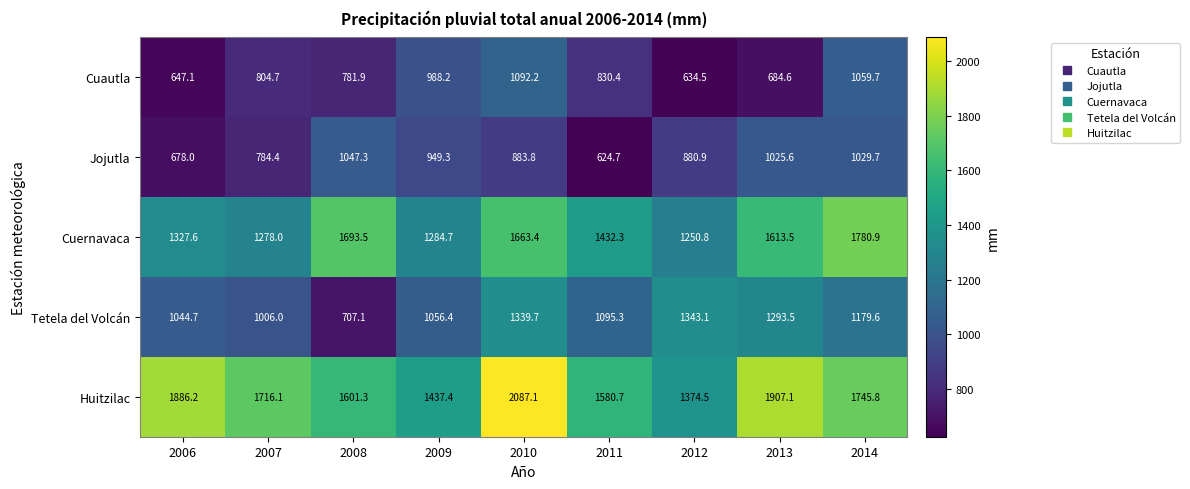

Which series has the widest spread of values?

Huitzilac